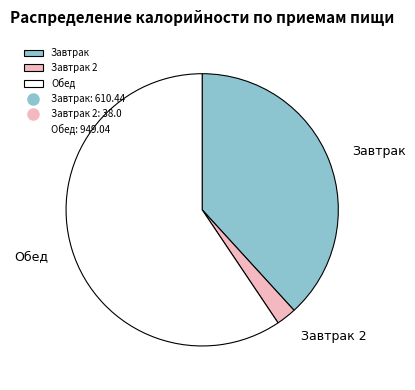

Do Завтрак 2 and Обед together represent more than half of the pie?

Yes